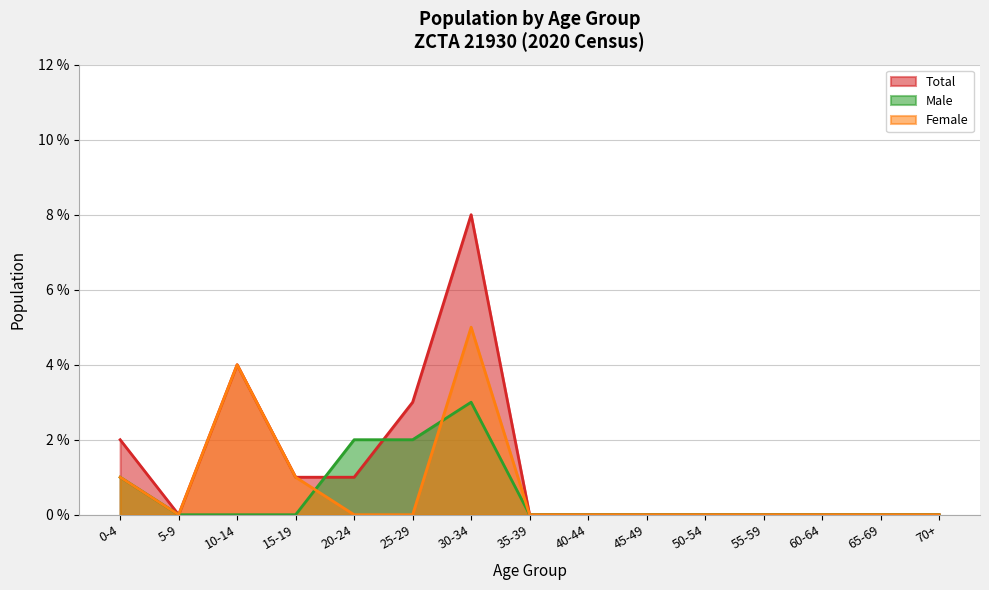

Does the chart display data point markers on the line(s)?

No